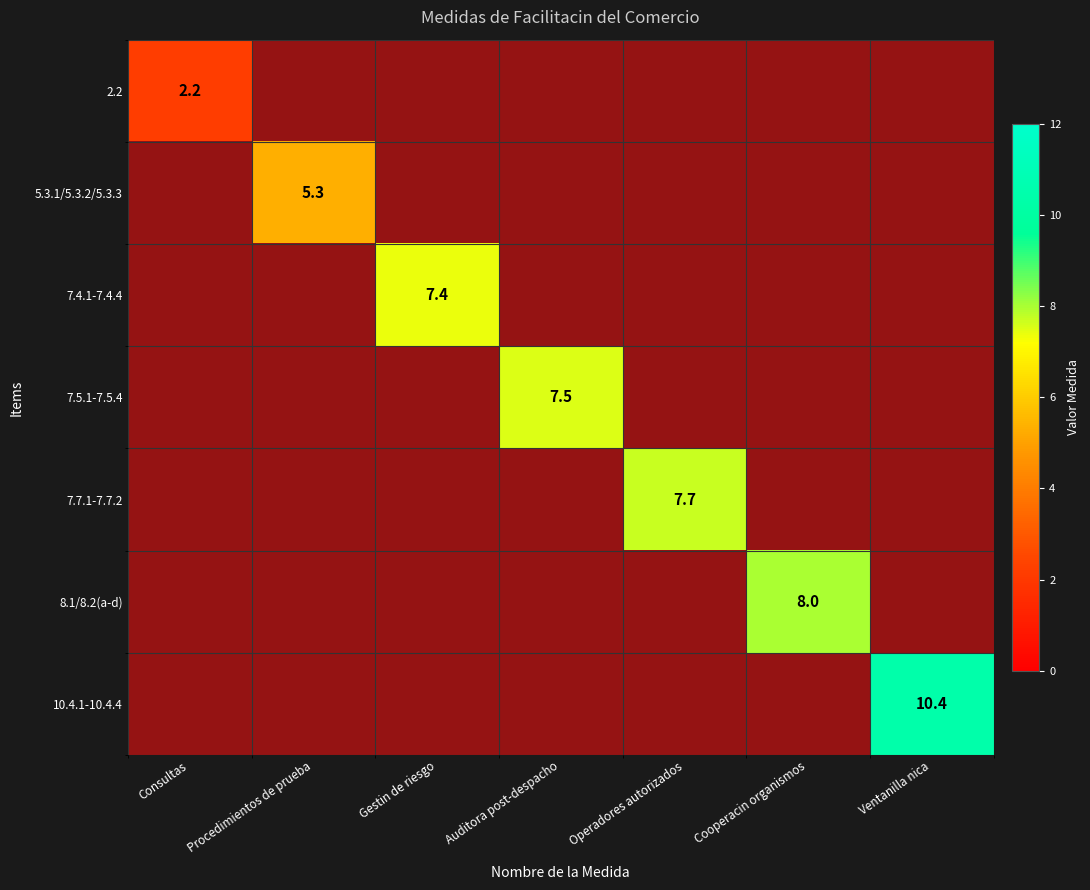

Rank the series by their maximum value, from lowest to highest.

2.2, 5.3.1/5.3.2/5.3.3, 7.4.1-7.4.4, 7.5.1-7.5.4, 7.7.1-7.7.2, 8.1/8.2(a-d), 10.4.1-10.4.4